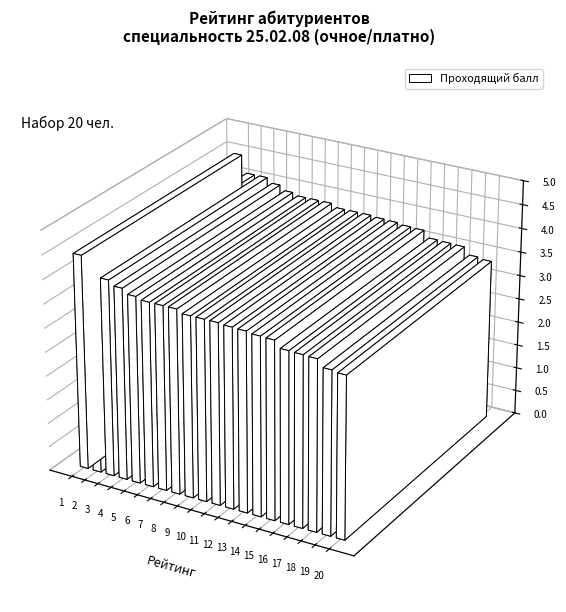

What is the value of the 3rd bar from the left?

4.1